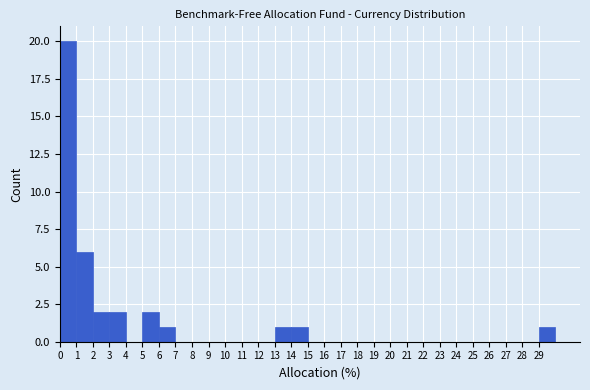

Which range on the x-axis has the tallest bar?

0 to 1